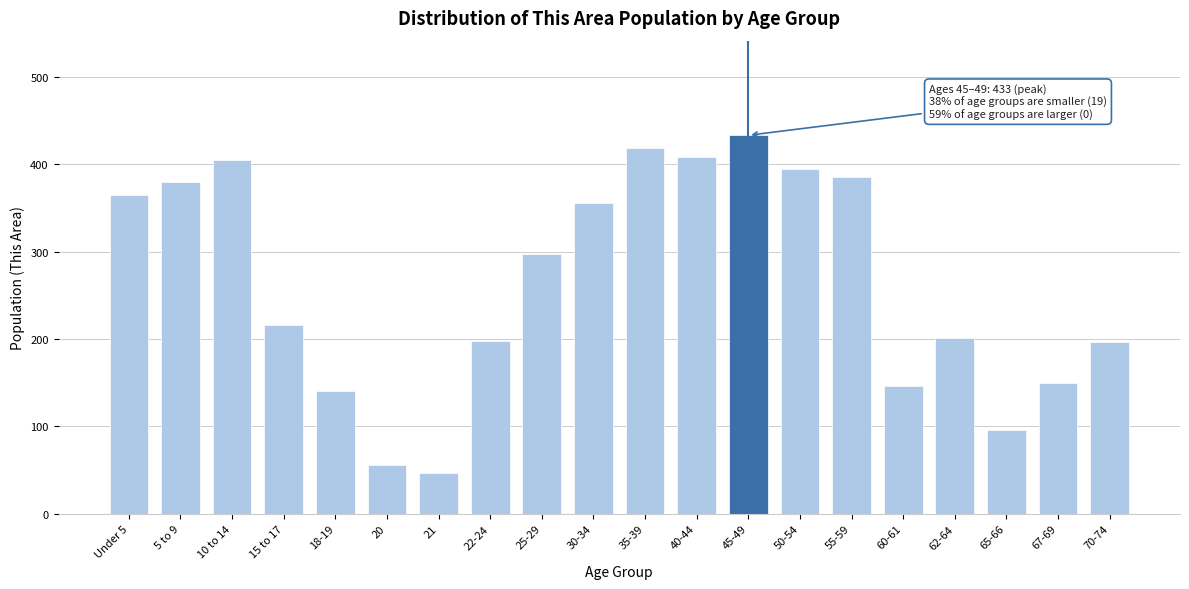

Where is the data nearest to the value 240?

15 to 17